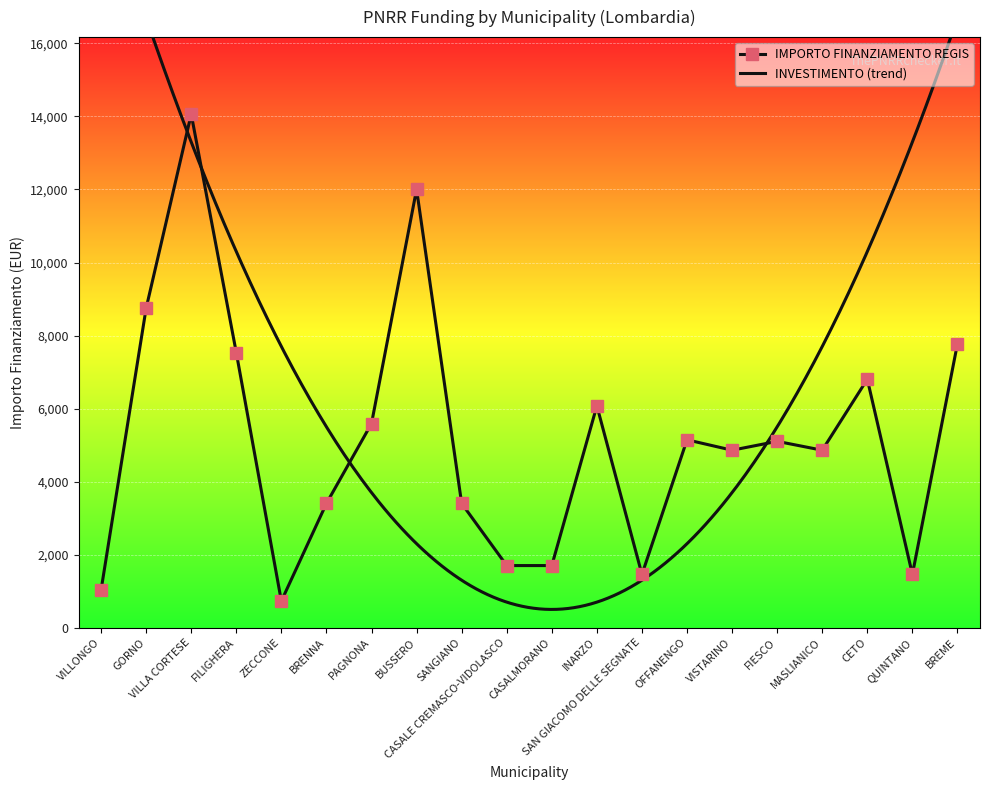

Reading left to right, list all the values displayed in this chart.

VILLONGO=1029	GORNO=8748	VILLA CORTESE=14063	FILIGHERA=7533	ZECCONE=729	BRENNA=3402	PAGNONA=5589	BUSSERO=12005	SANGIANO=3402	CASALE CREMASCO-VIDOLASCO=1701	CASALMORANO=1701	INARZO=6075	SAN GIACOMO DELLE SEGNATE=1458	OFFANENGO=5145	VISTARINO=4860	FIESCO=5103	MASLIANICO=4860	CETO=6804	QUINTANO=1458	BREME=7776